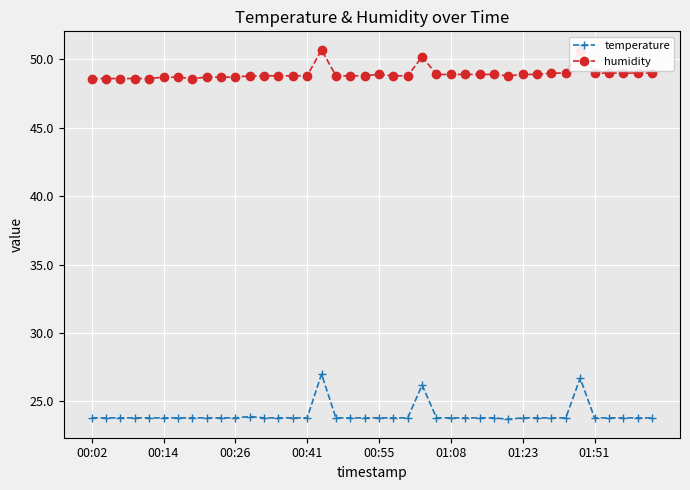

Which series has the largest range (max minus min)?

temperature